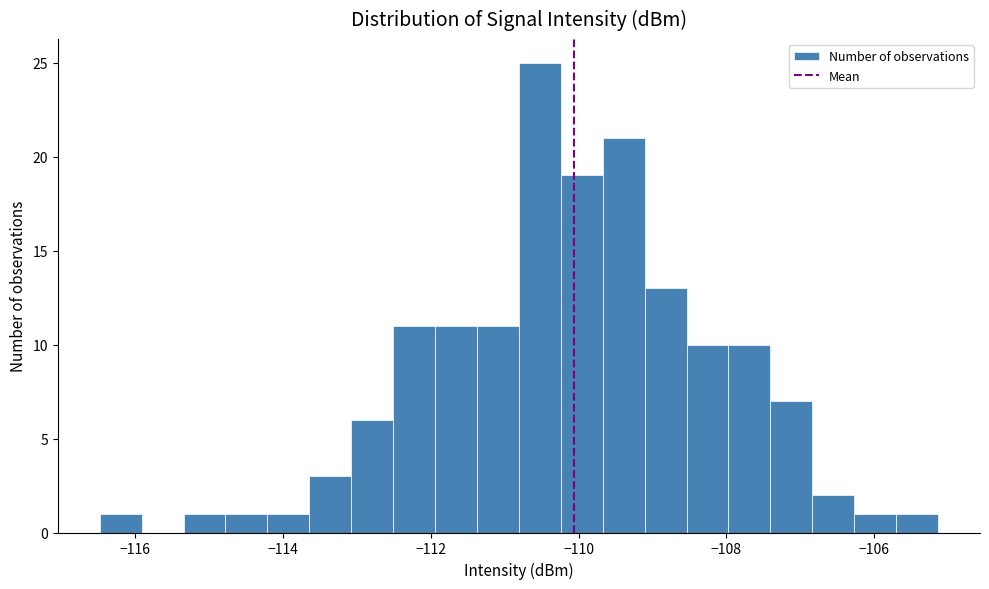

Around what value on the x-axis is the tallest bar? Give the approximate position of its centre, as read against the axis.

-110.6